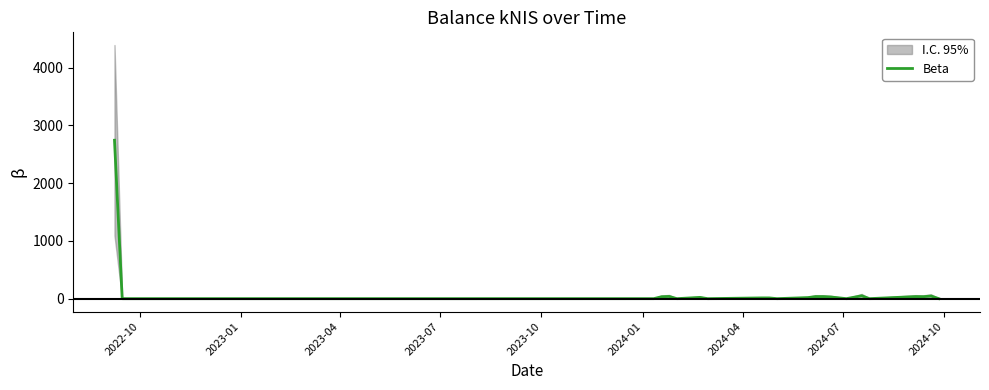

What is the highest value of the Beta series?

2742.2